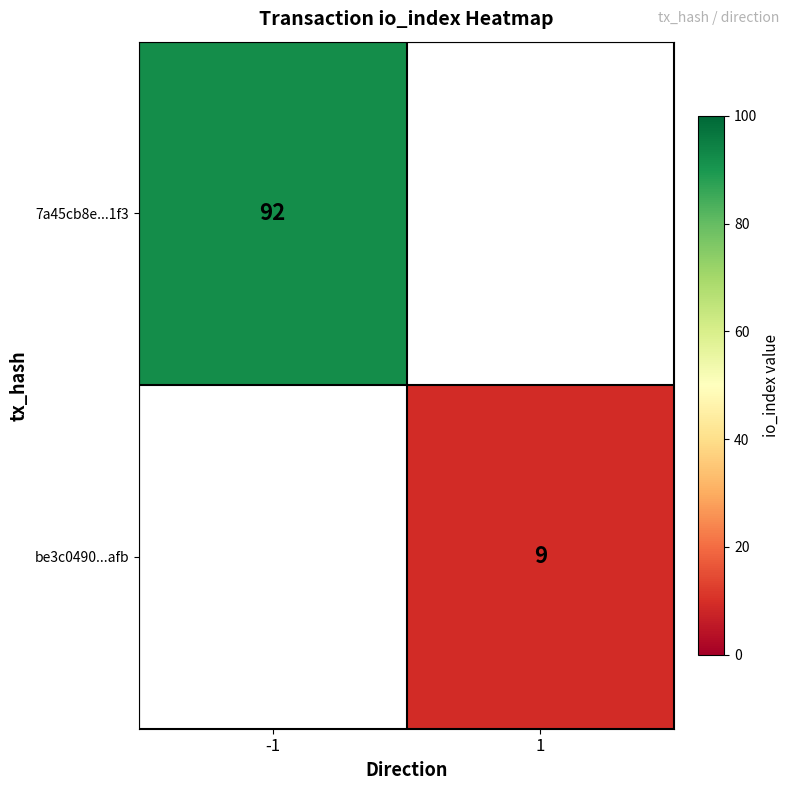

The be3c0490...afb series shows 9 at 1. True or false?

True